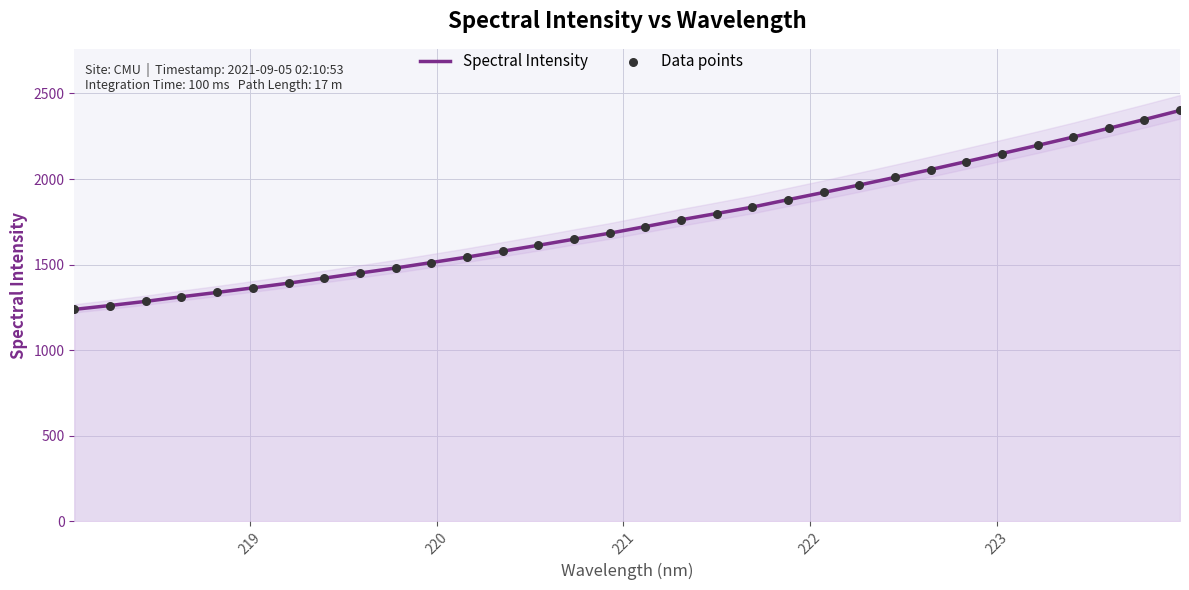

At how many categories does at least one series exceed 2276?

3